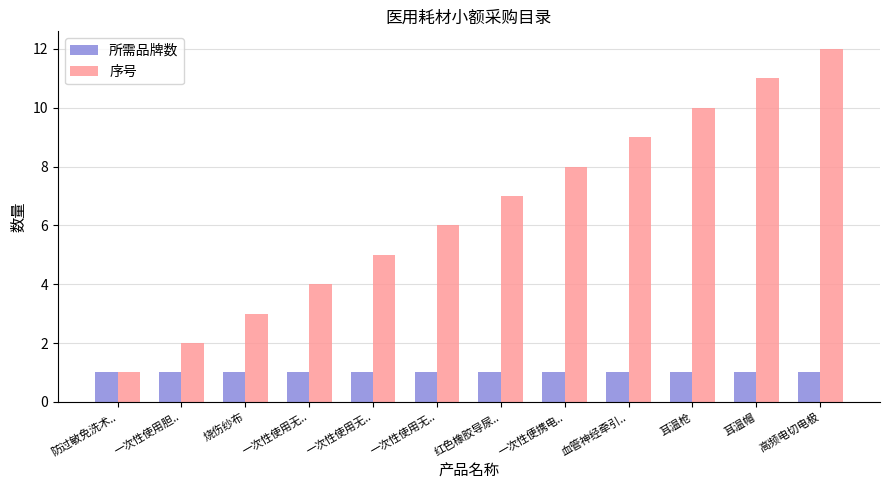

What are all the series names shown in the legend?

所需品牌数, 序号